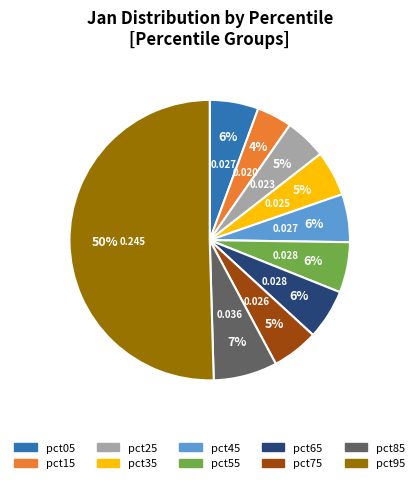

To the nearest percent, what percentage of the pie is pct15?

4%